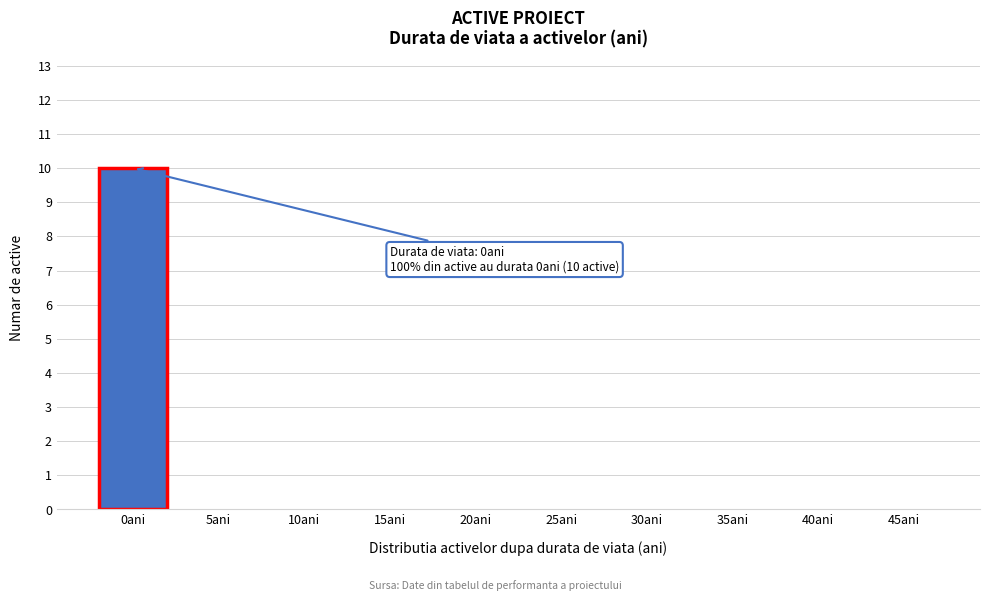

Reading left to right, transcribe all the data shown in this chart.

0ani=10	5ani=0	10ani=0	15ani=0	20ani=0	25ani=0	30ani=0	35ani=0	40ani=0	45ani=0